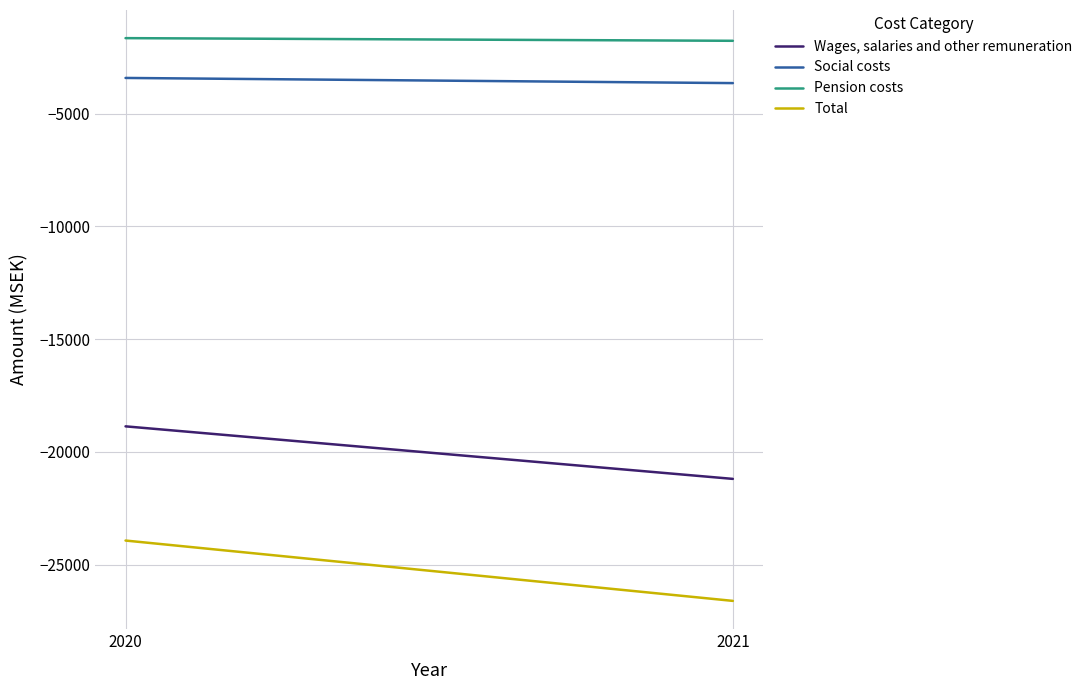

Which category has the lowest value in the Pension costs series?

2021